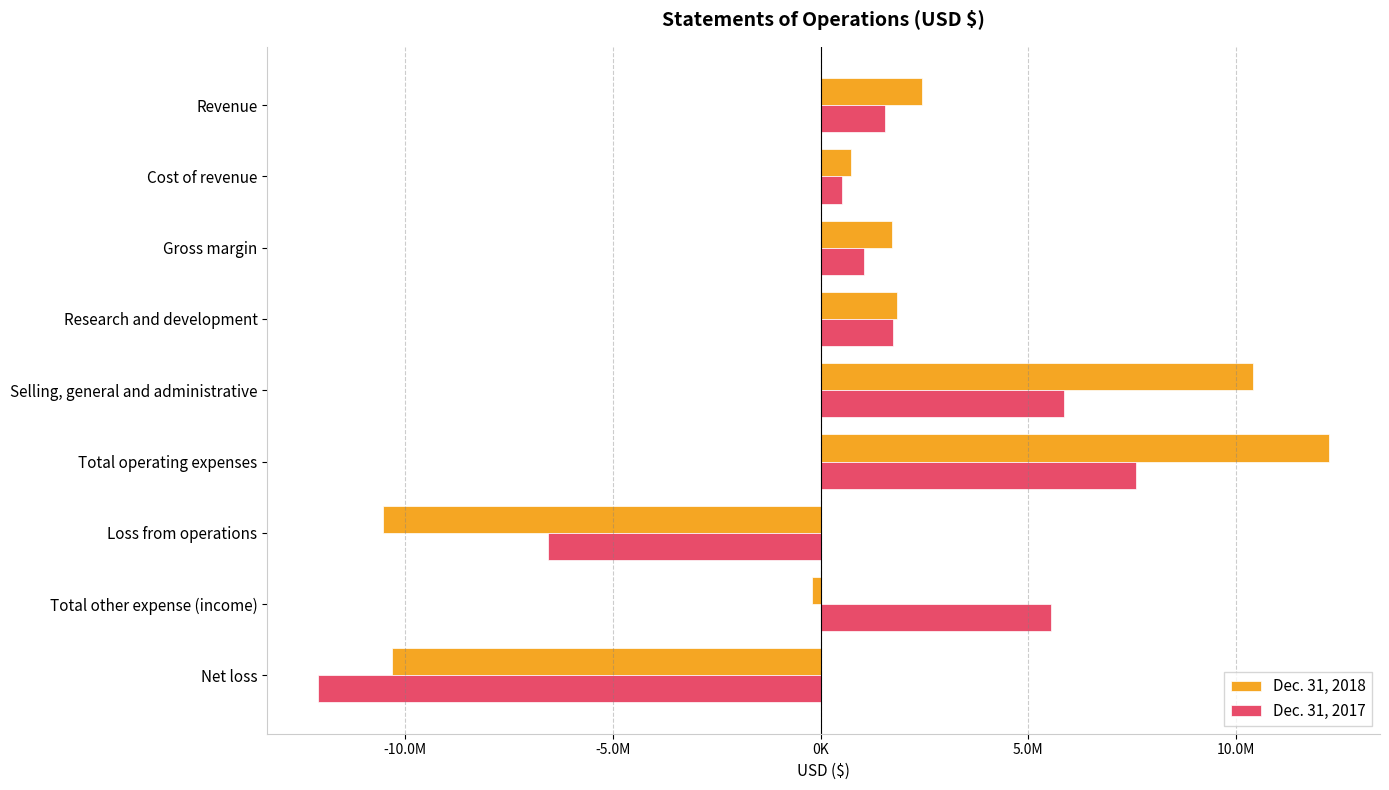

Which series has the largest range (max minus min)?

Dec. 31, 2018